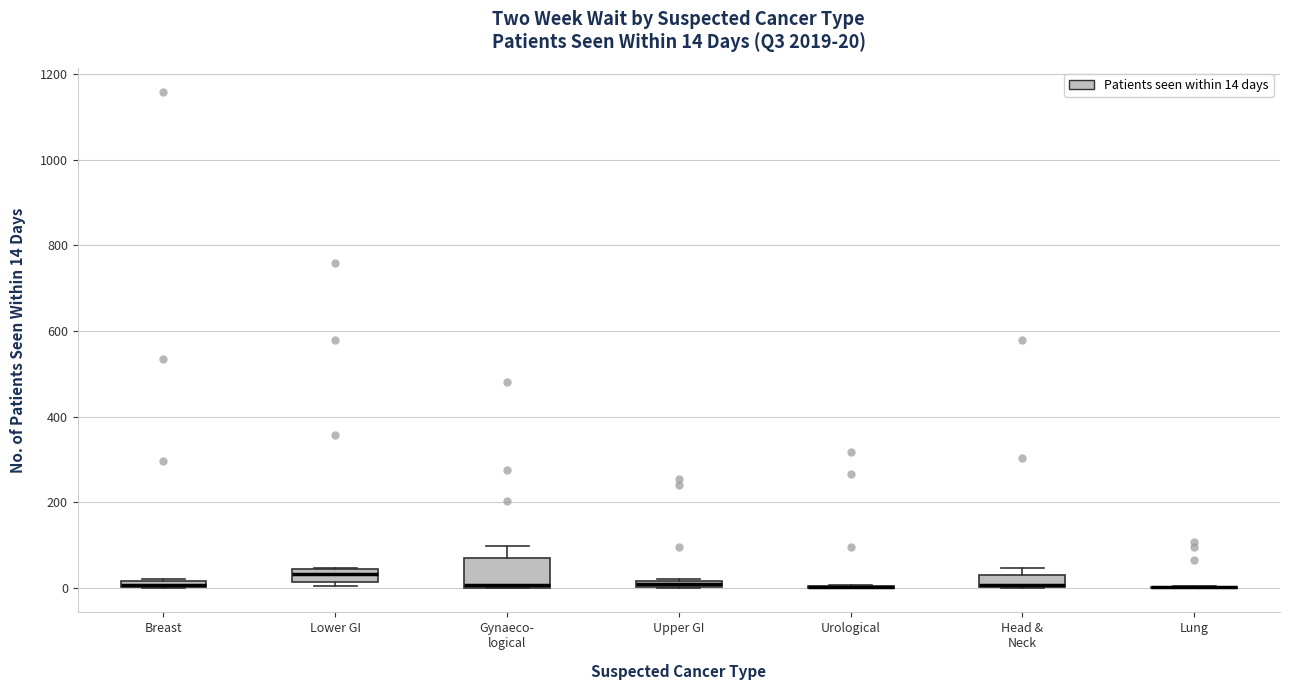

Which box is the tallest, from its lower edge to its upper edge?

Gynaeco- logical